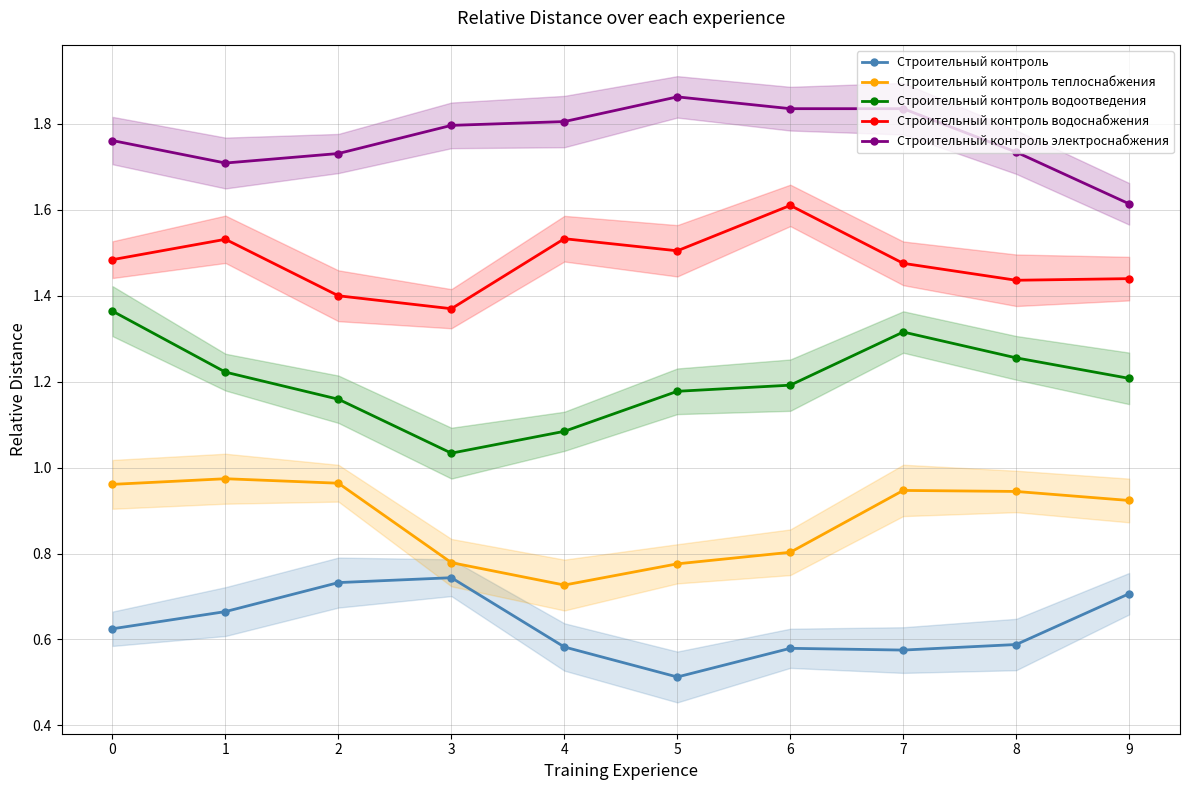

Which category has the lowest value in the Строительный контроль водоотведения series?

3